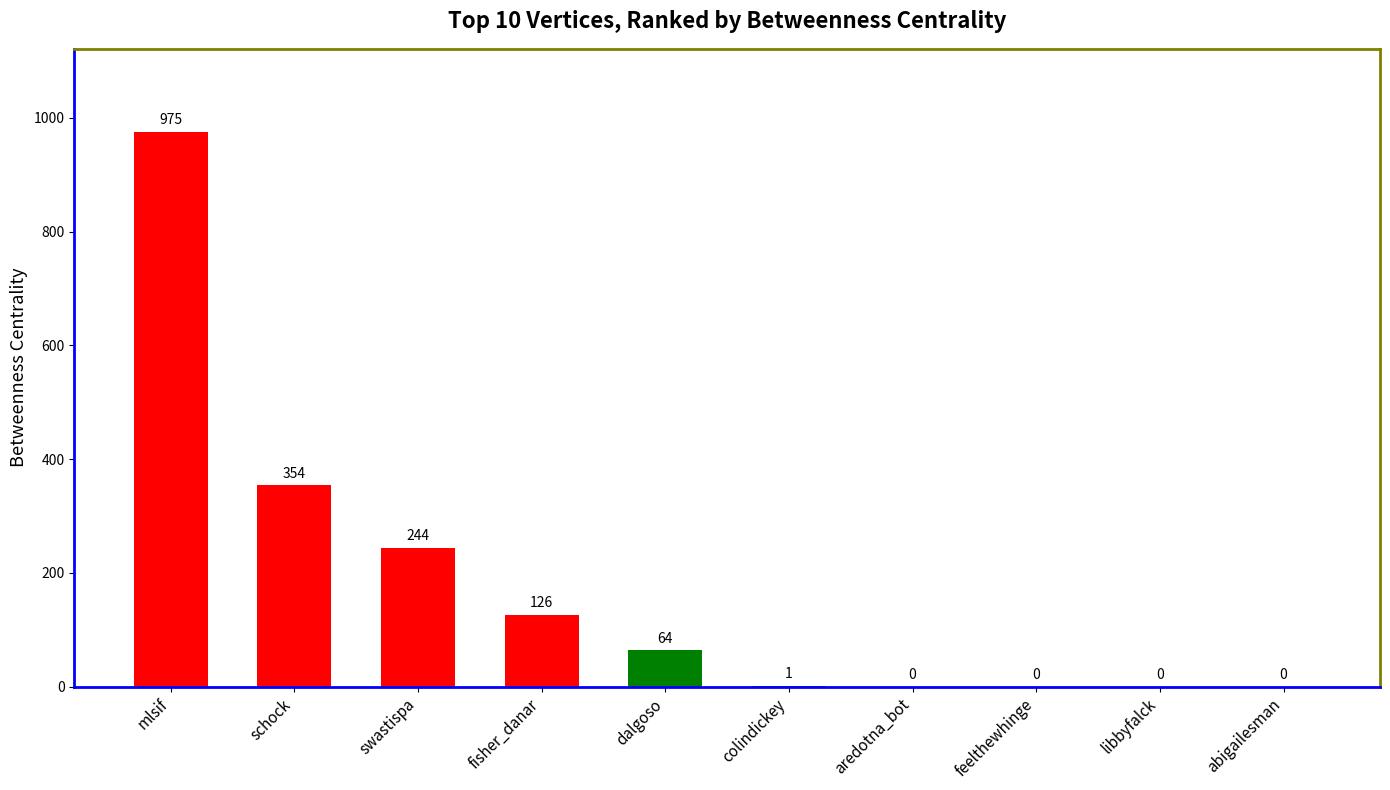

Where is the data nearest to the value 487?

schock